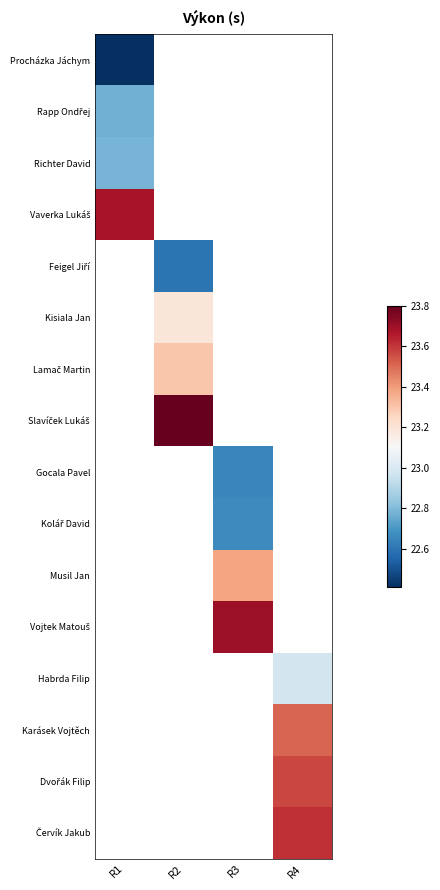

What is the maximum value shown in the chart?

23.8